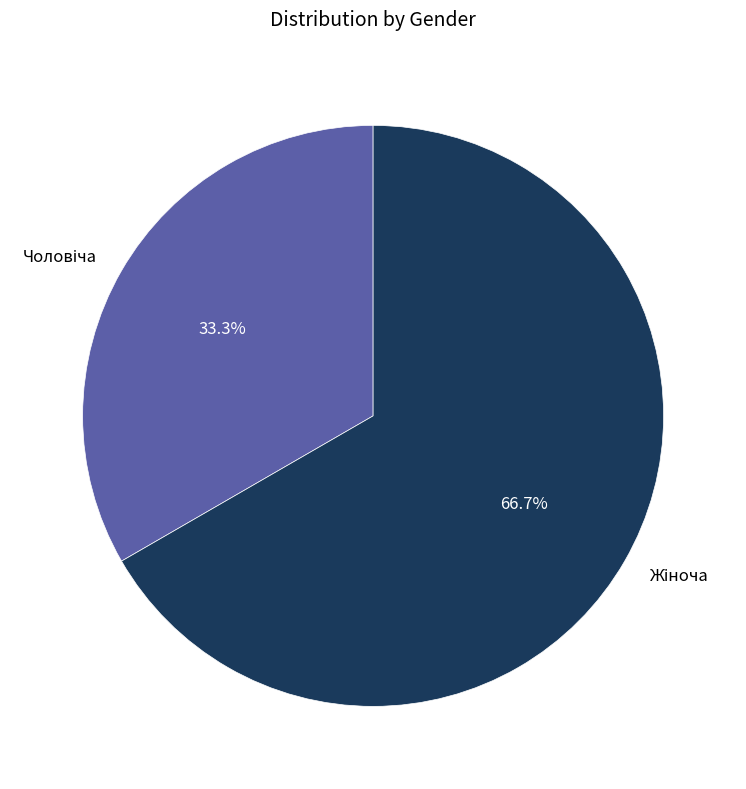

Is there any slice that represents more than half of the pie?

Yes